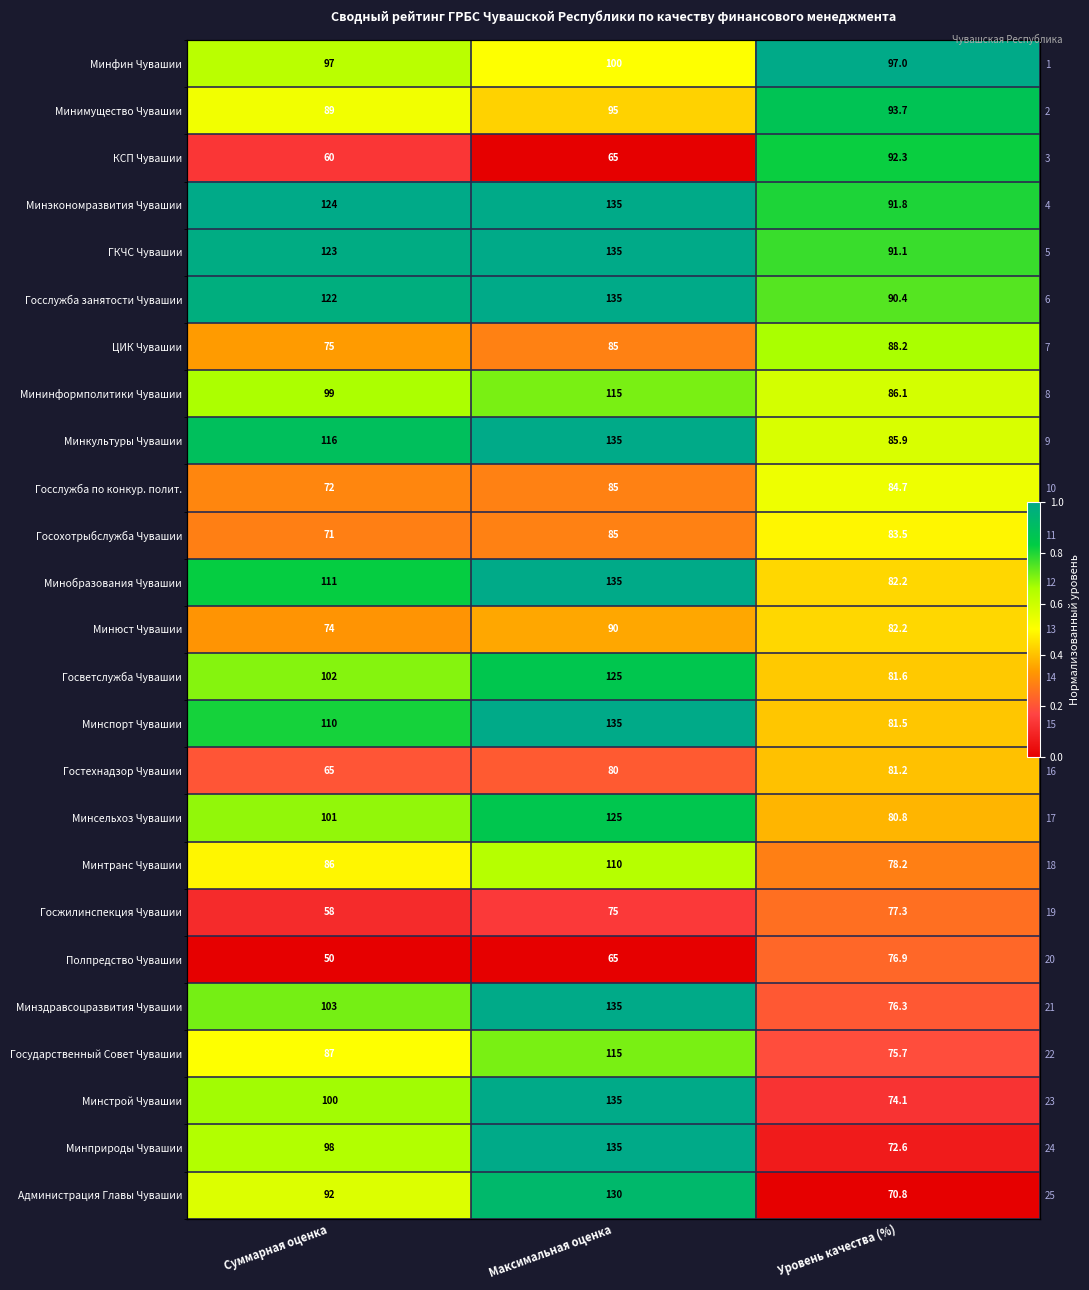

What is the minimum value for ЦИК Чувашии?

0.3